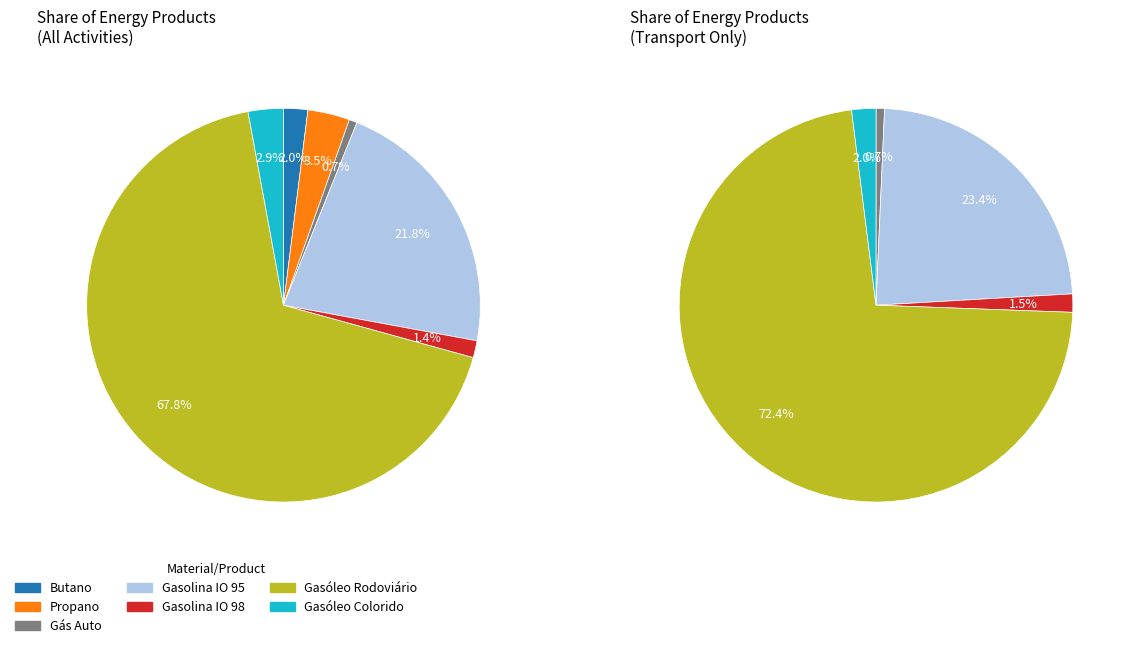

What is the smallest slice in the pie chart?

Gás Auto